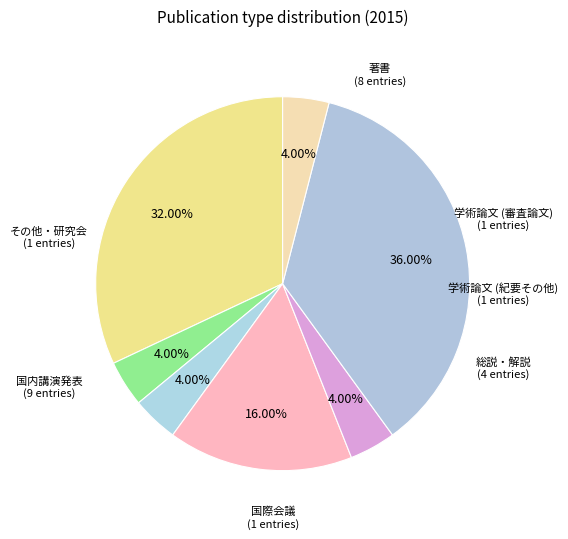

How many slices are in this pie chart?

7